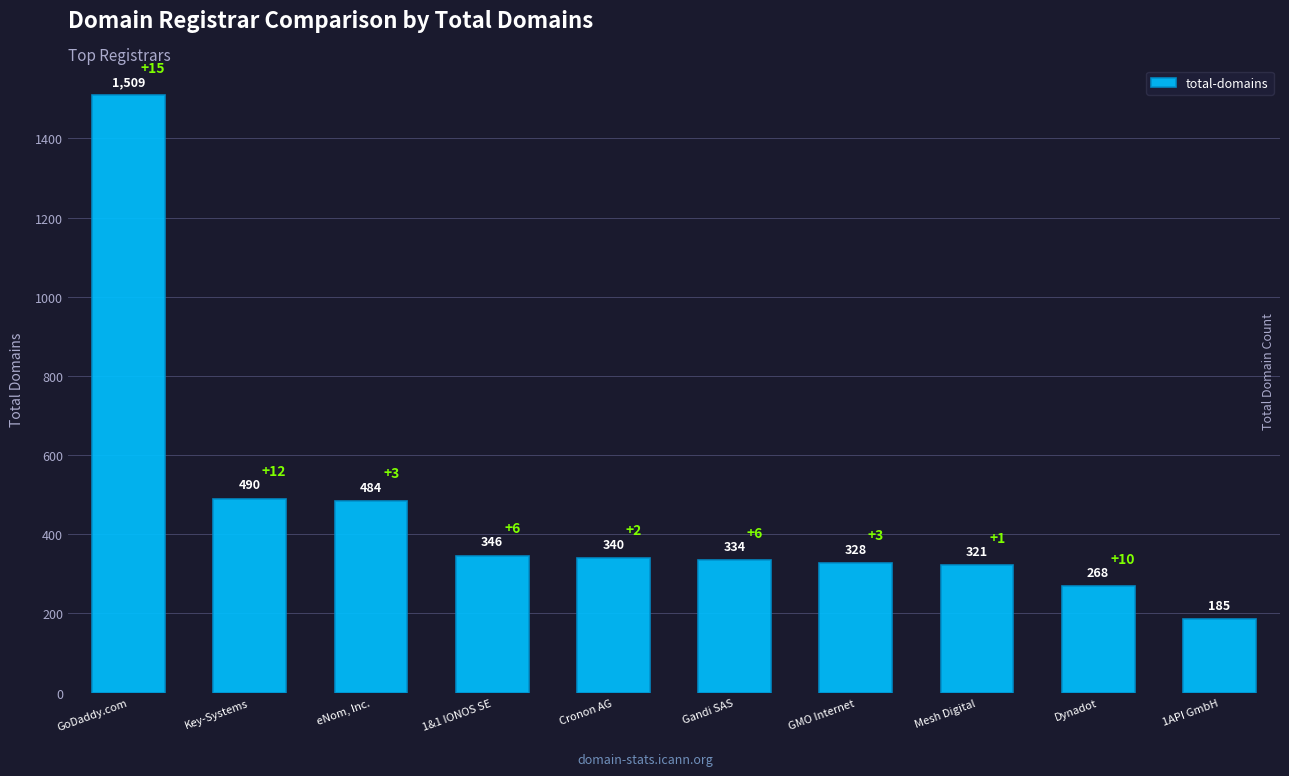

What is the ratio of the value at GMO Internet to the value at 1API GmbH?

1.8